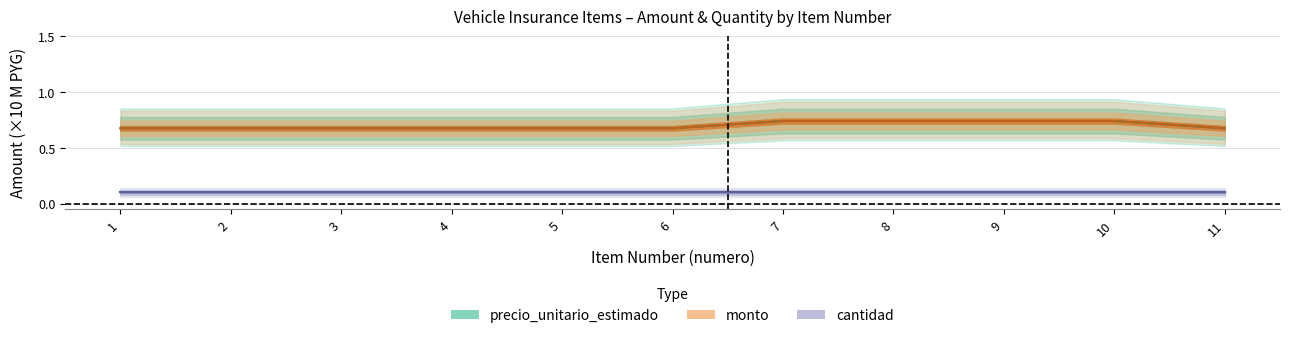

Which series changed the most between 1 and 10?

precio_unitario_estimado